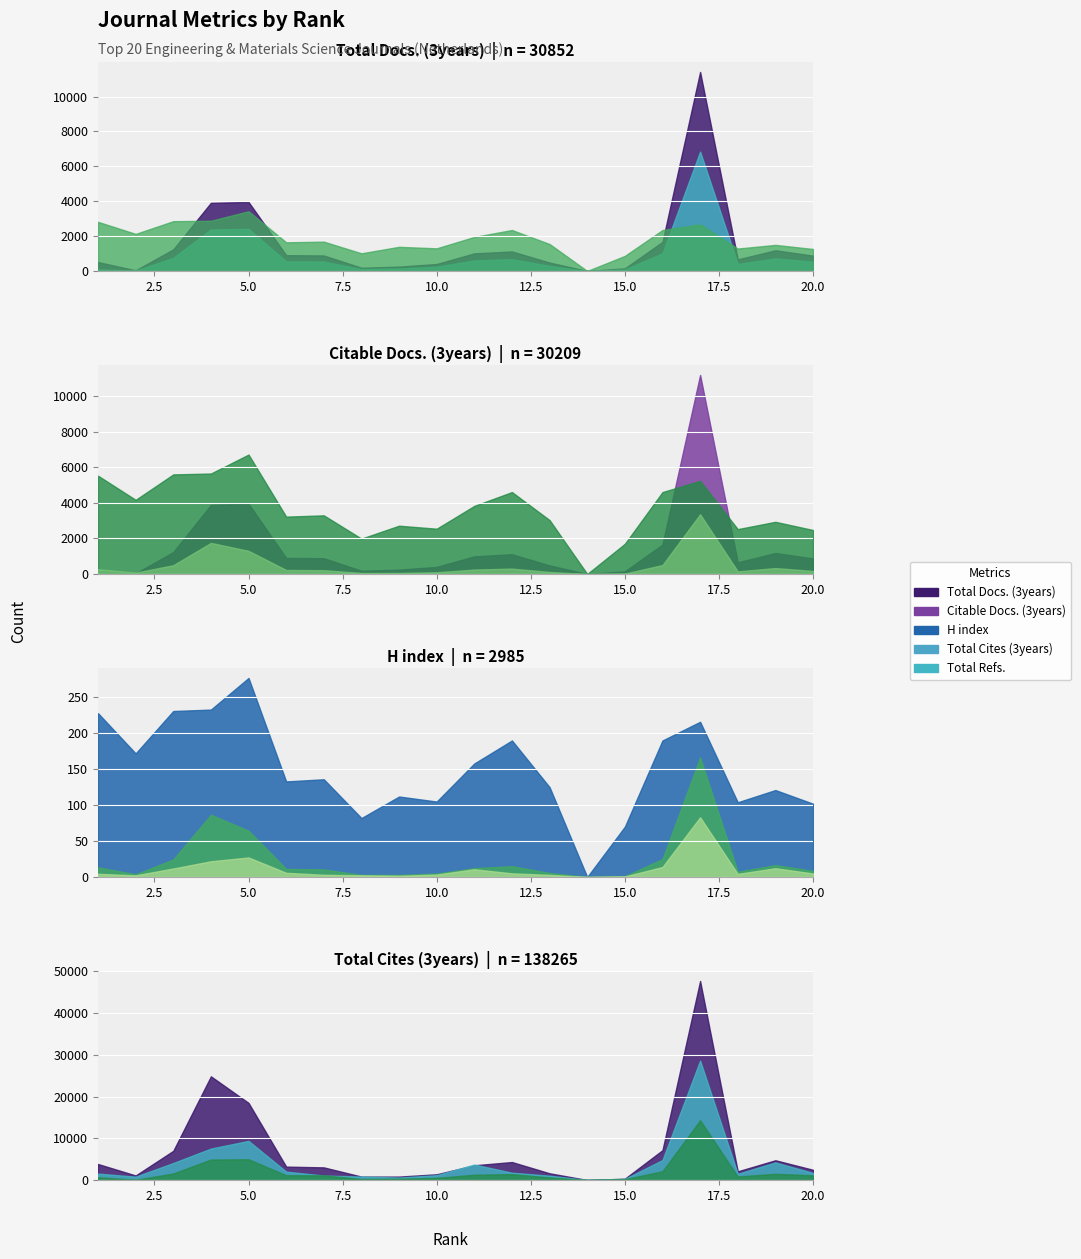

Count the number of categories in the chart.

20